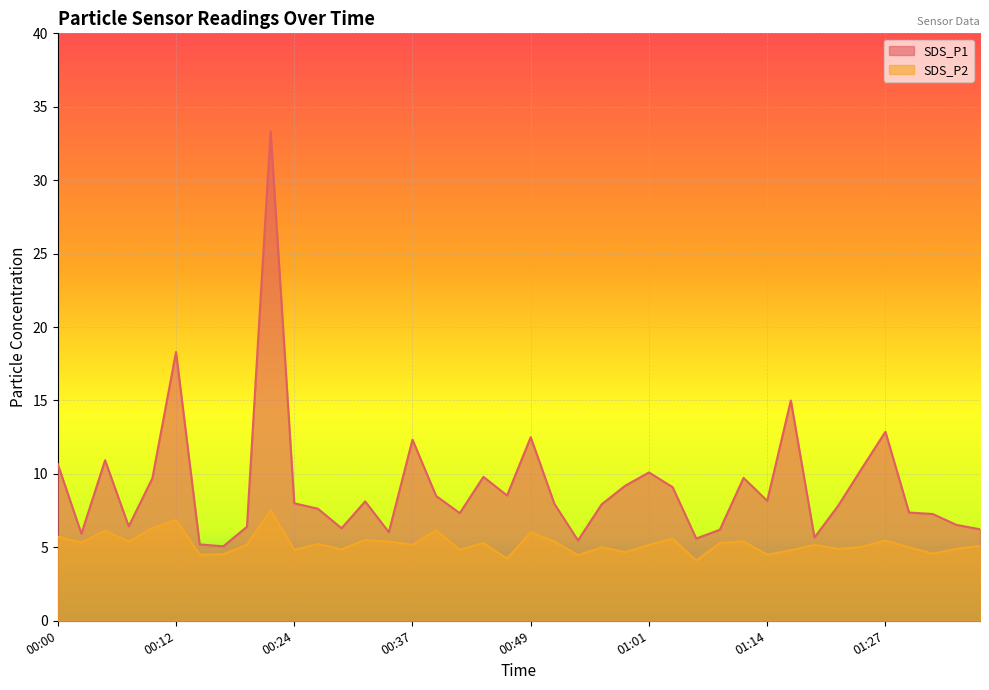

How many lines are shown in the chart?

2